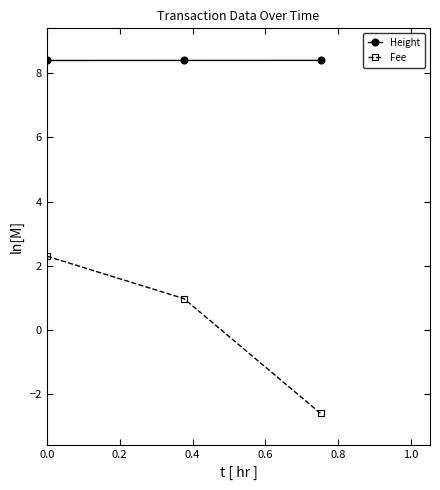

How many Height values are between 8 and 9?

3